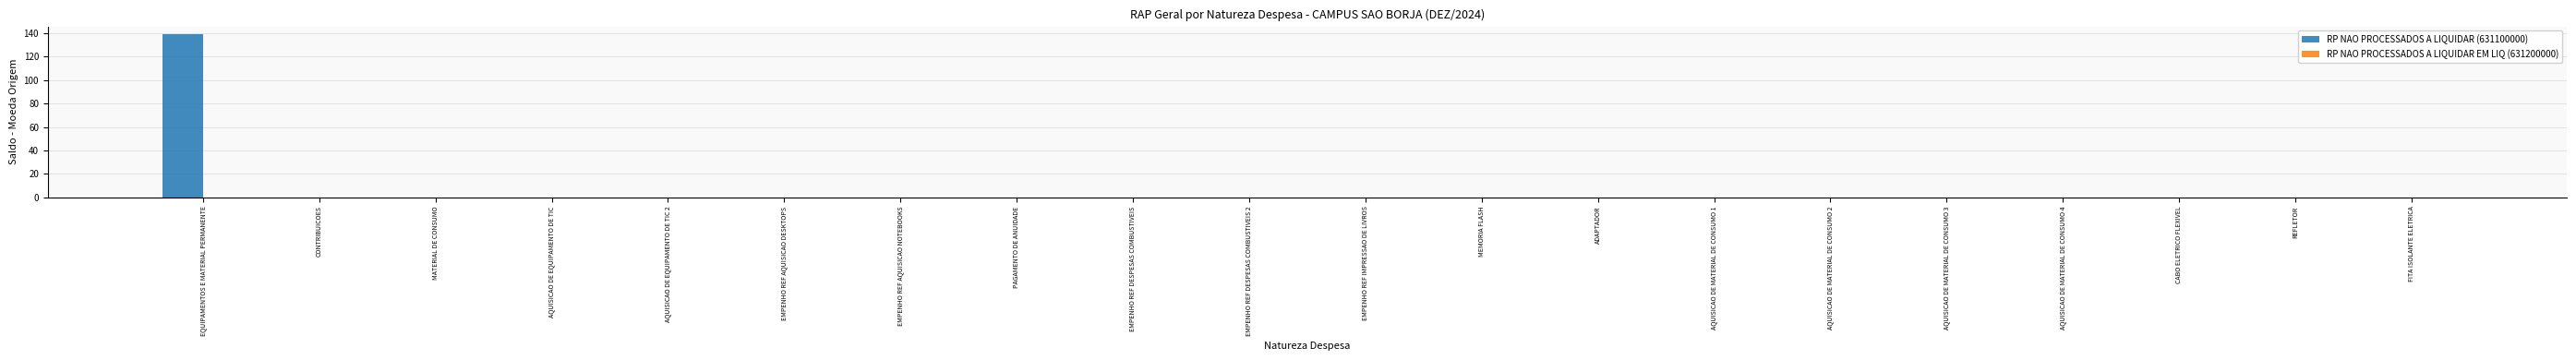

How many categories are shown in the chart?

20